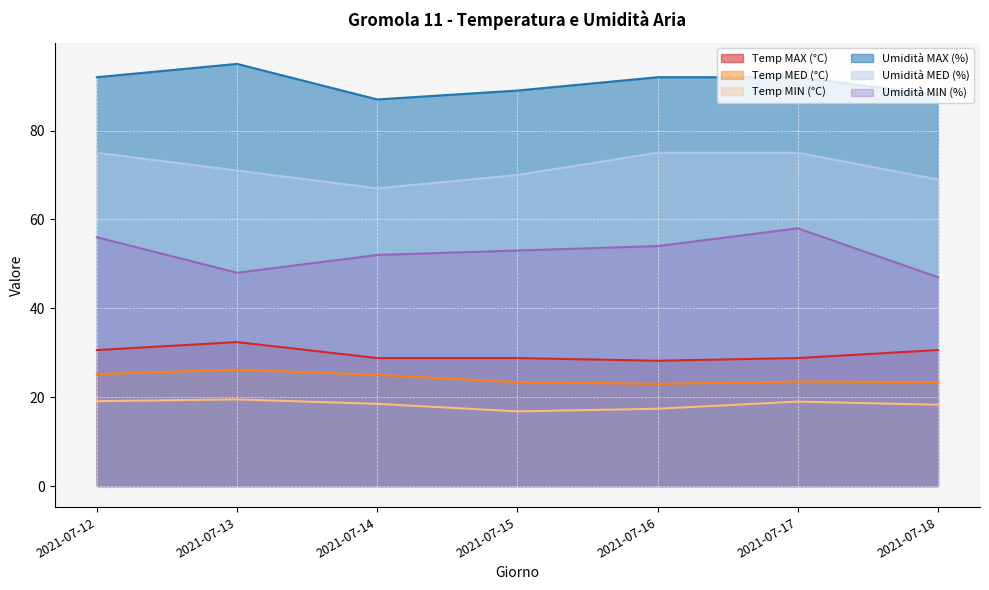

What is the difference between the second highest and second lowest values in the Temp MED (°C) series?

1.8